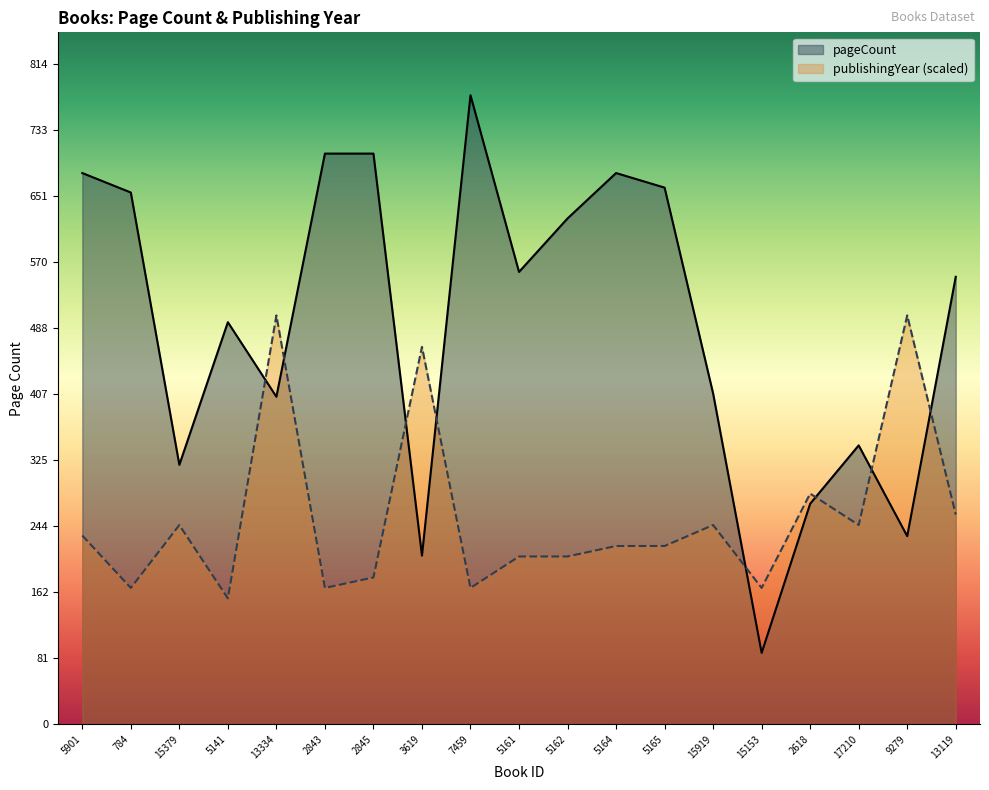

How many intersections are there between publishingYear and pageCount?

8